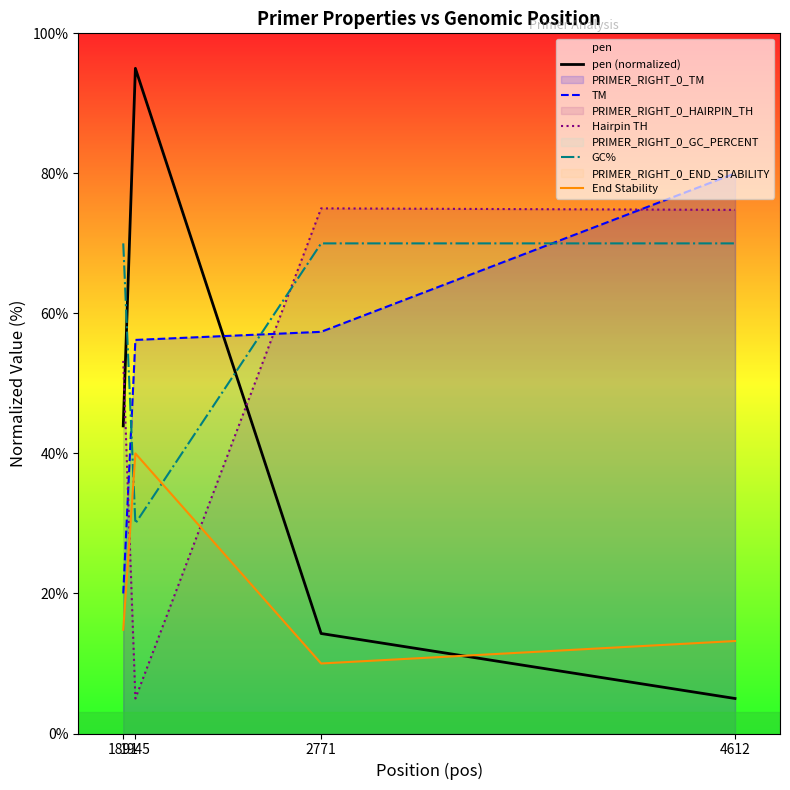

How many values in the End Stability series exceed 14?

2